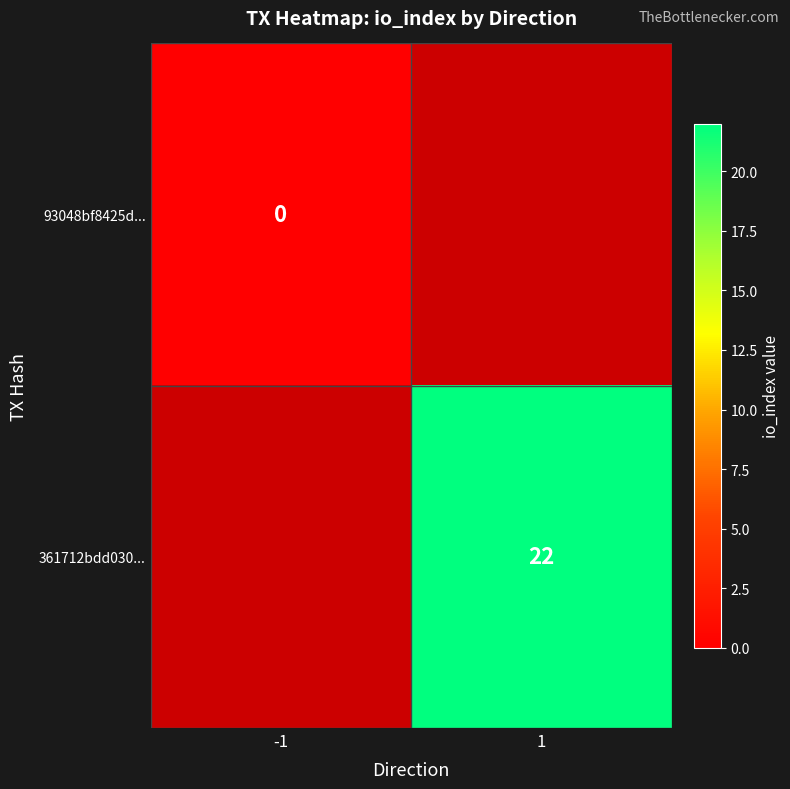

Which has a higher value, 1 or -1?

-1